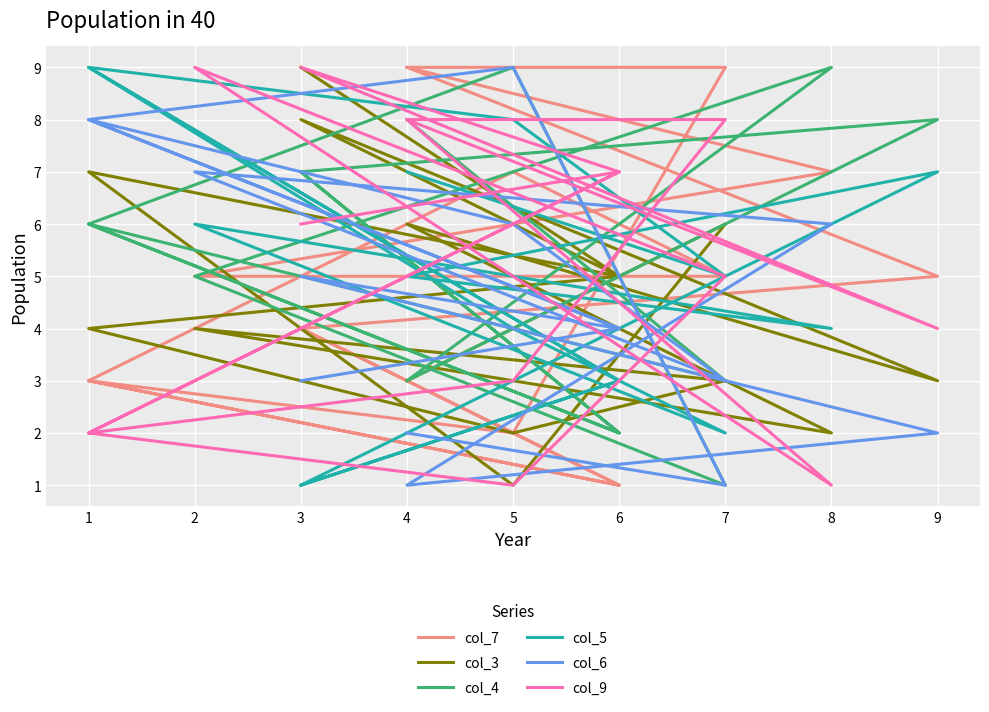

Reading left to right, transcribe all the data shown in this chart.

col_7: 0=9	1=9	2=2	3=3	4=1	5=4	6=5	7=9	8=7	9=5	10=5	11=7	12=3	13=1	14=4
col_3: 0=3	1=6	2=1	3=7	4=5	5=8	6=3	7=6	8=2	9=4	10=3	11=2	12=4	13=5	14=9
col_4: 0=8	1=3	2=4	3=6	4=2	5=7	6=8	7=3	8=9	9=5	10=1	11=9	12=6	13=2	14=7
col_5: 0=7	1=5	2=8	3=9	4=3	5=1	6=7	7=5	8=4	9=6	10=2	11=4	12=9	13=3	14=1
col_6: 0=2	1=1	2=9	3=8	4=4	5=5	6=2	7=1	8=6	9=7	10=3	11=6	12=8	13=4	14=3
col_9: 0=8	1=8	2=3	3=2	4=7	5=9	6=4	7=8	8=1	9=9	10=5	11=1	12=2	13=7	14=6